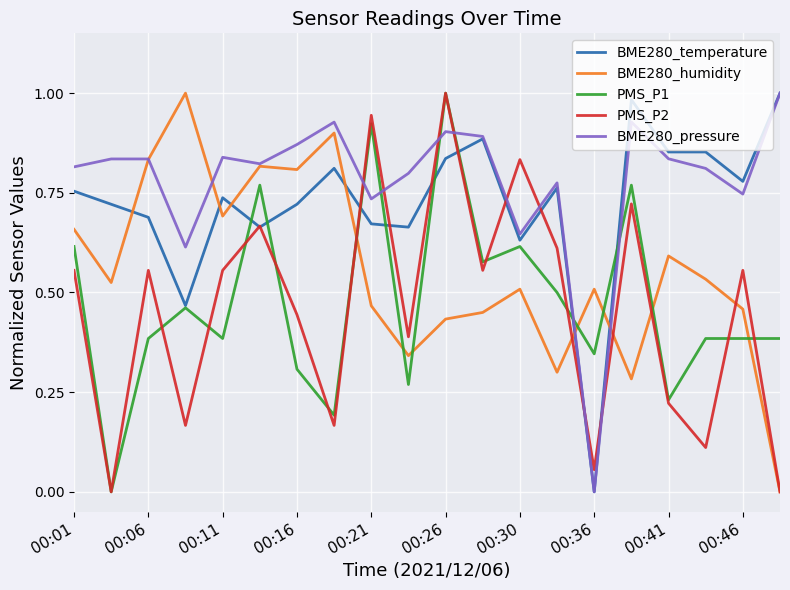

Does the chart display data point markers on the line(s)?

No